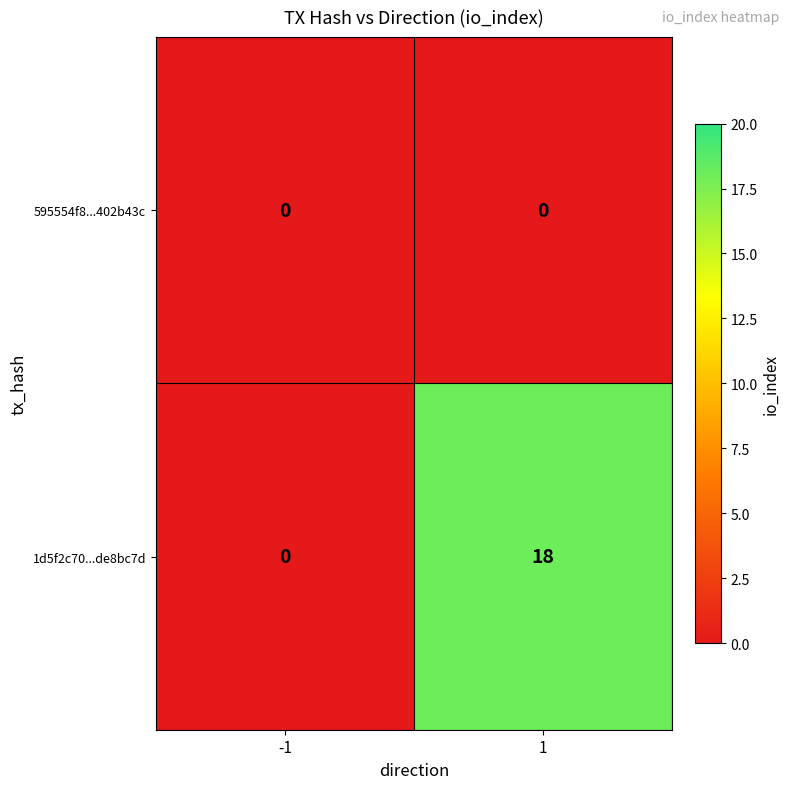

True or false: 595554f8...402b43c has a value of 0 at 1.

True